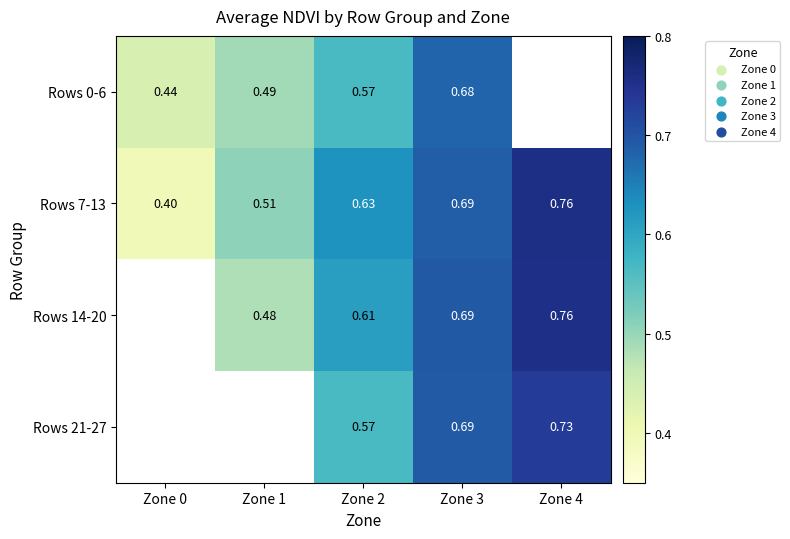

At how many categories does at least one series exceed 0?

5